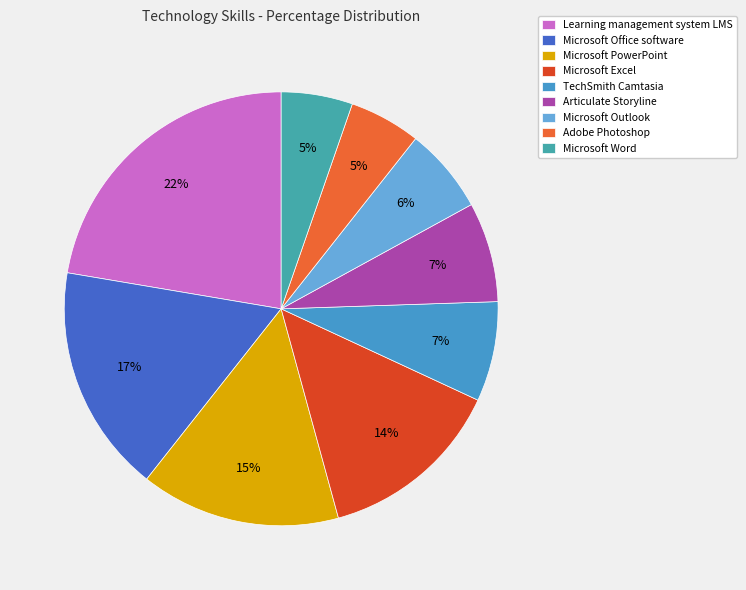

To the nearest percent, what is the combined percentage of Microsoft Outlook and Microsoft Office software?

23%